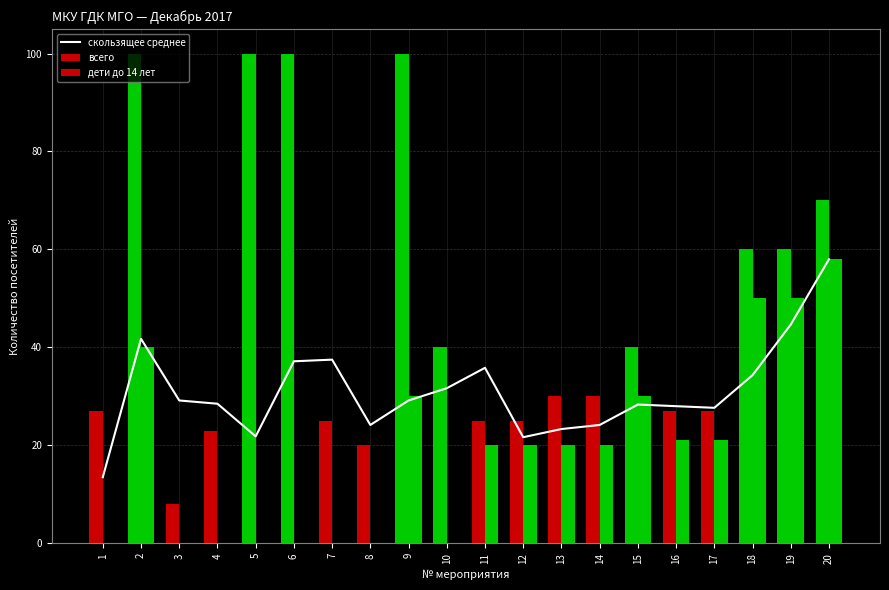

What is the value of the дети до 14 лет bar at the 19th from the left?

50.0